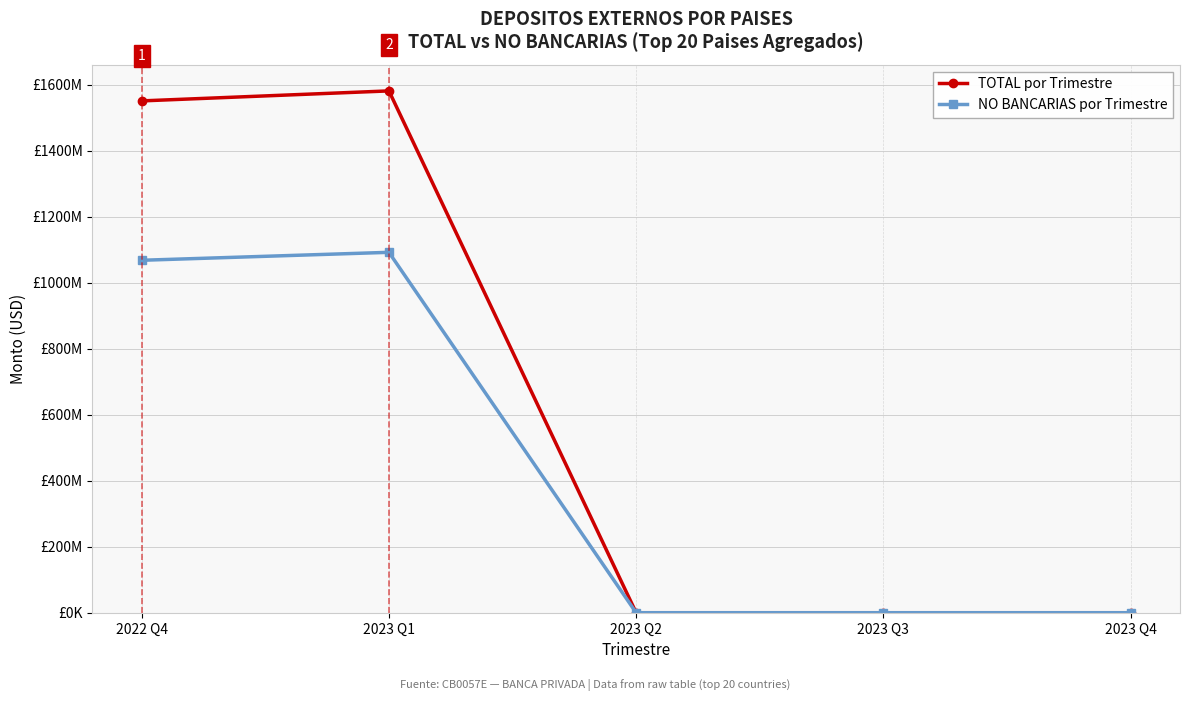

The NO BANCARIAS por Trimestre series shows 1092430880.3 at 2023 Q1. True or false?

True